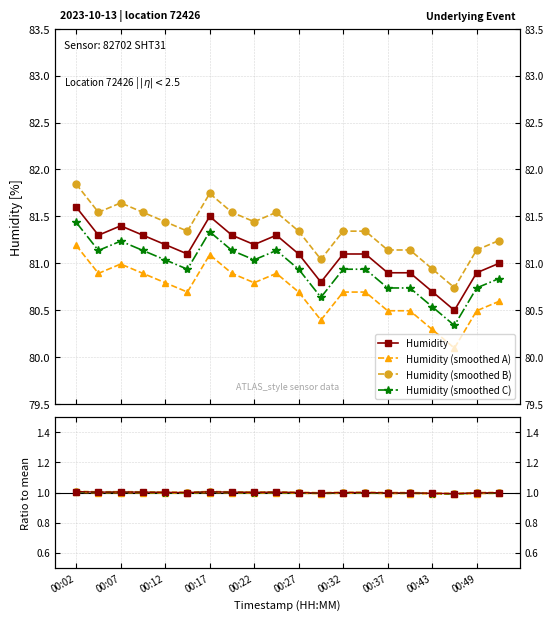

Between 00:19 and 00:40, which is larger?

00:19